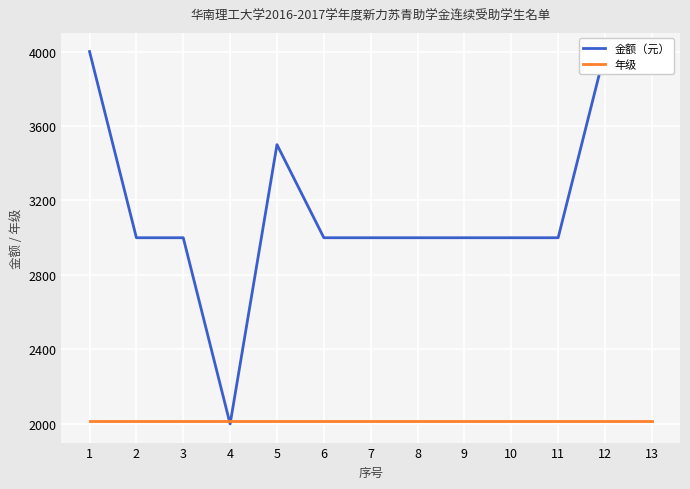

Reading left to right, list all the values displayed in this chart.

金额（元）: 1=4000	2=3000	3=3000	4=2000	5=3500	6=3000	7=3000	8=3000	9=3000	10=3000	11=3000	12=4000	13=4000
年级: 1=2015	2=2015	3=2015	4=2015	5=2015	6=2015	7=2015	8=2015	9=2015	10=2015	11=2015	12=2015	13=2015